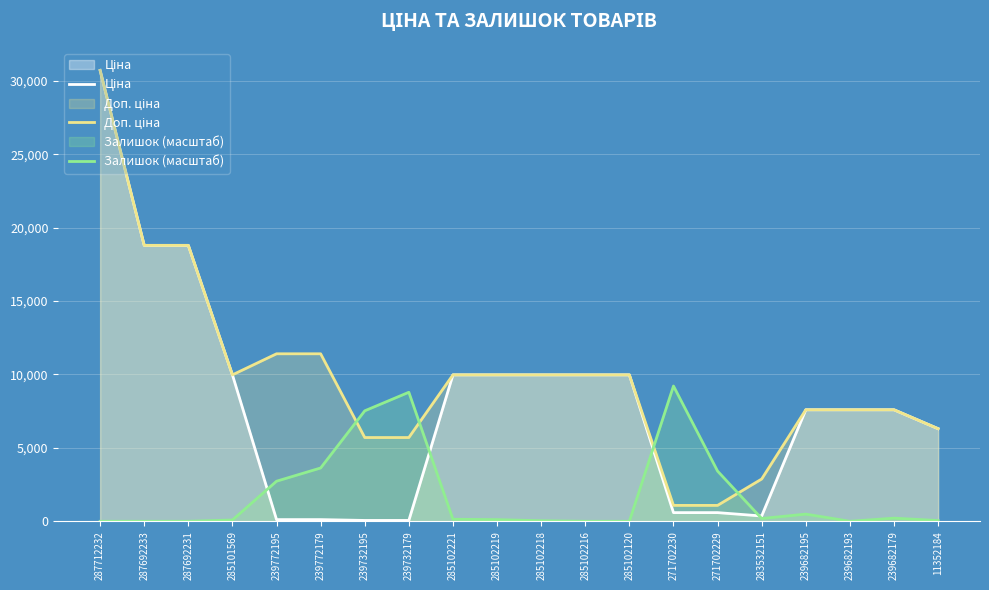

How many data points in Залишок (масштаб) are above 137?

10